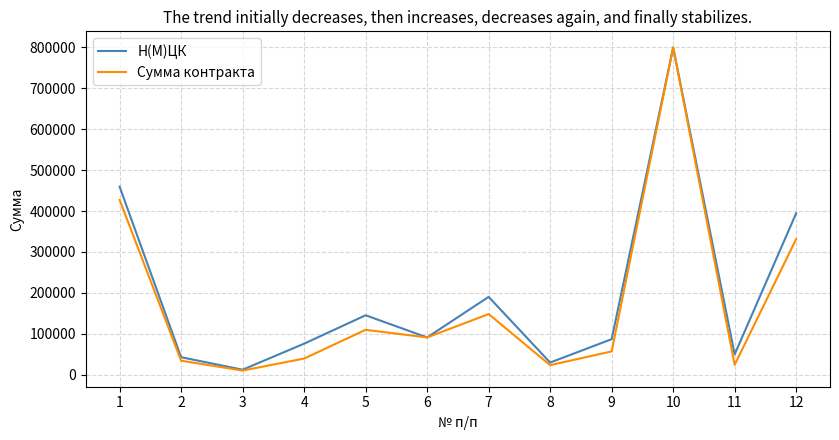

At 7, list the series in order from smallest to largest.

Сумма контракта, Н(М)ЦК